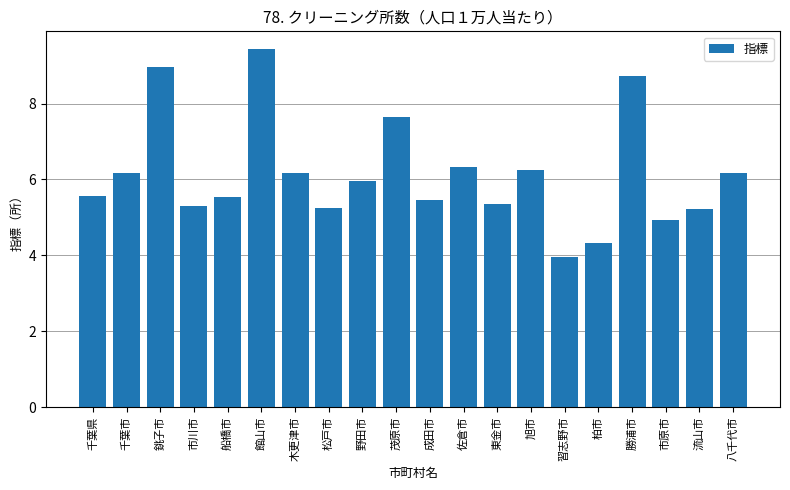

How many categories are shown in the chart?

20